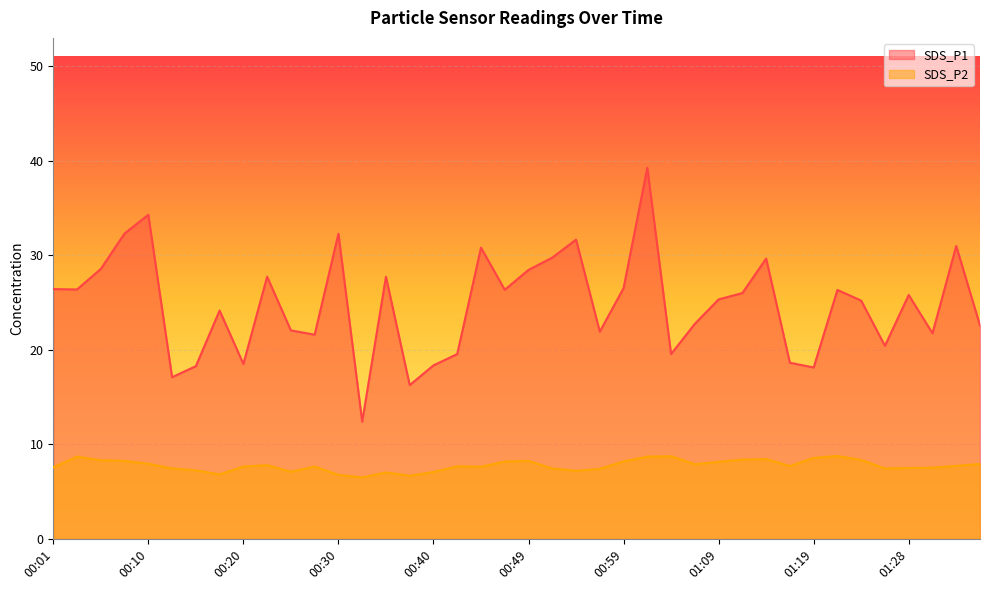

What are all the series names shown in the legend?

SDS_P1, SDS_P2